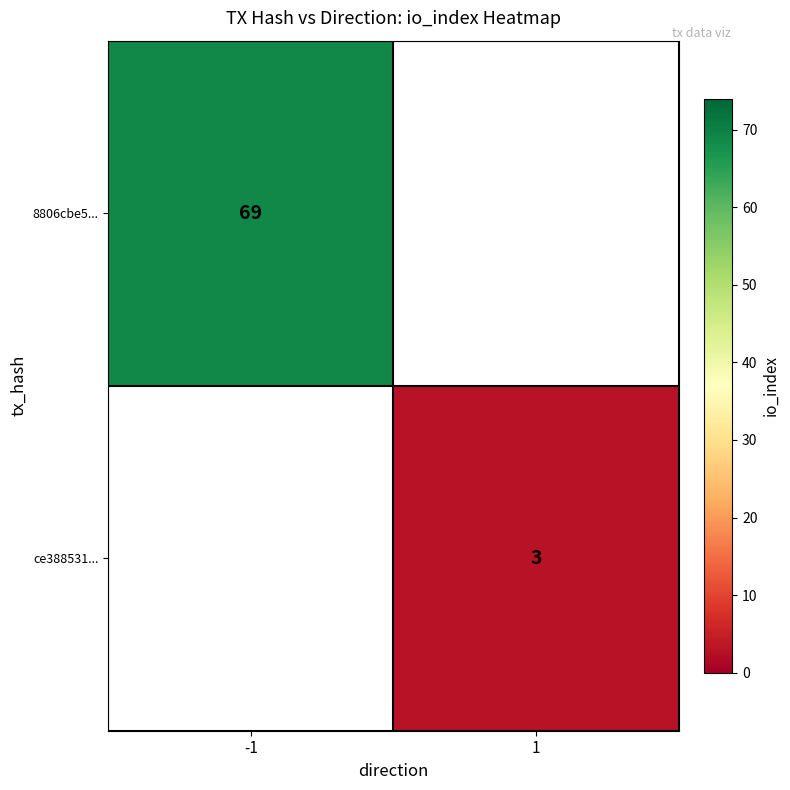

How many distinct data groups are displayed?

2